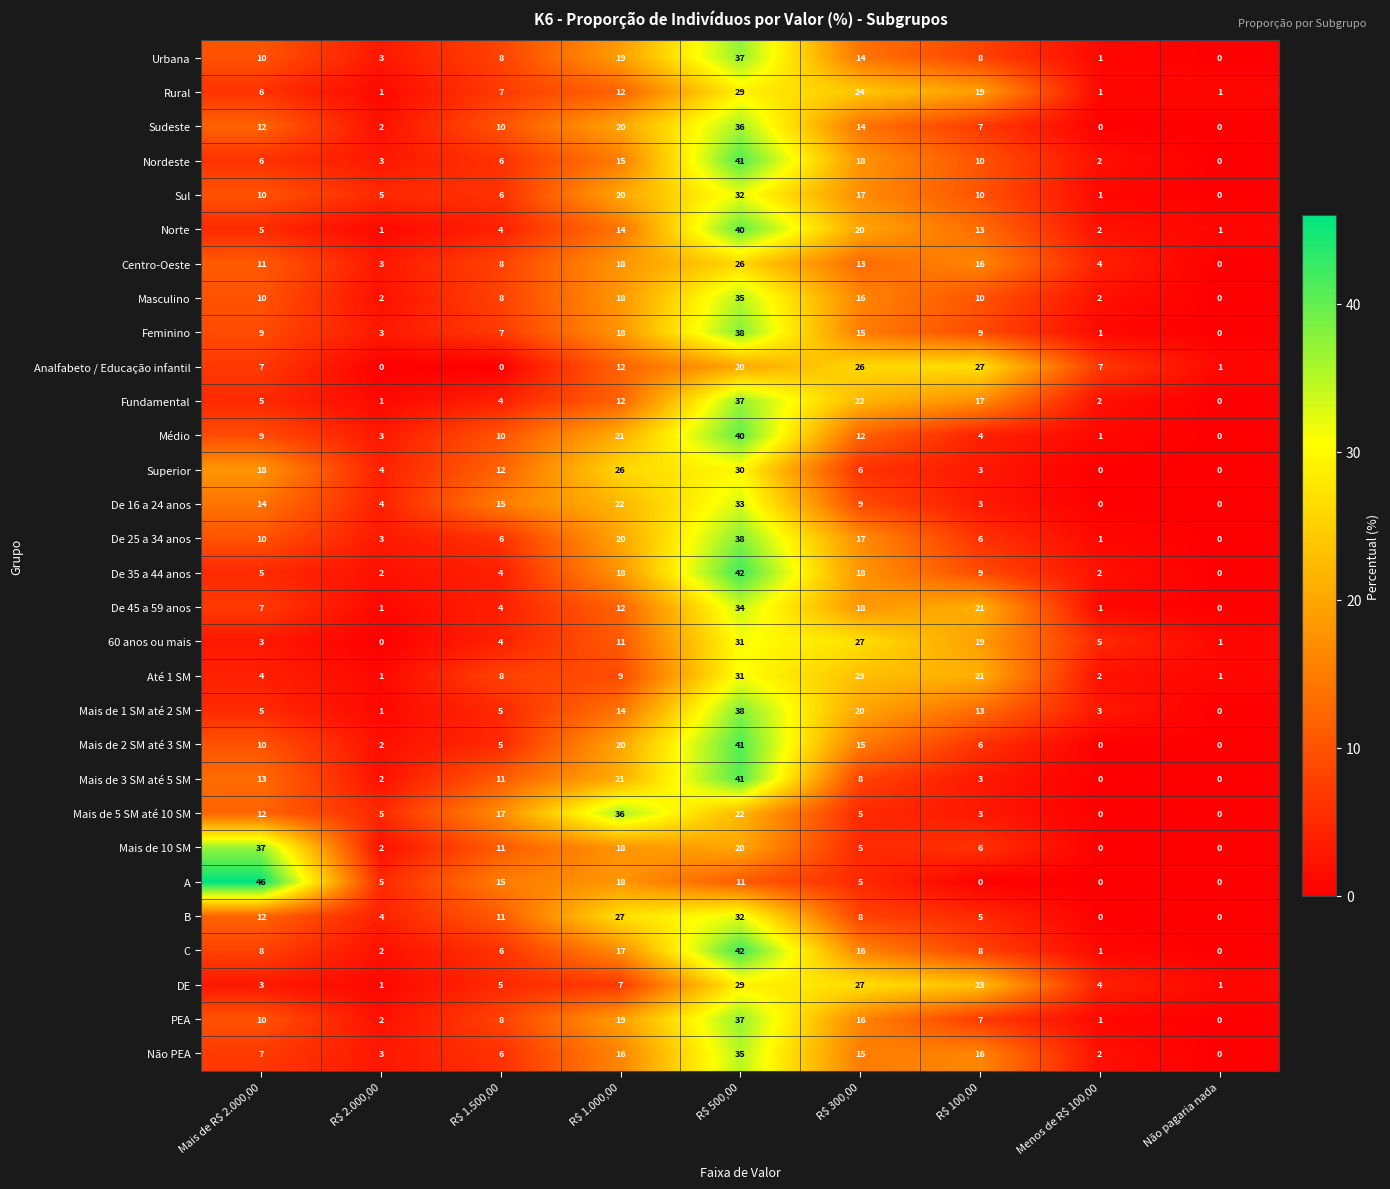

Which series has the widest spread of values?

A